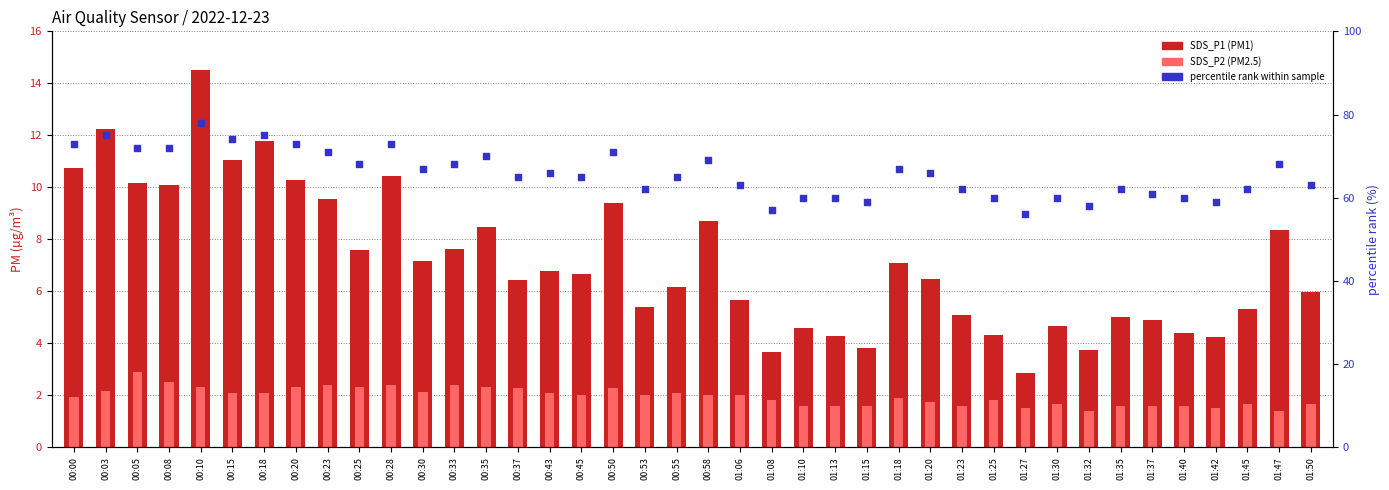

Which series contains the lowest Y value?

SDS_P2 (PM2.5)